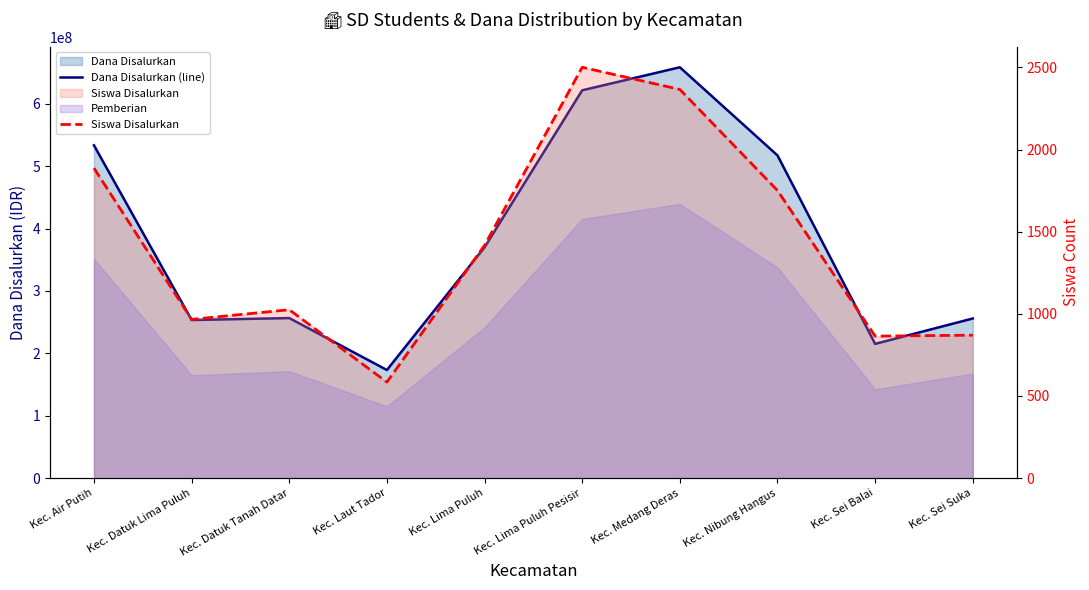

What is the value of the Siswa Disalurkan point at the 10th from the left?

870